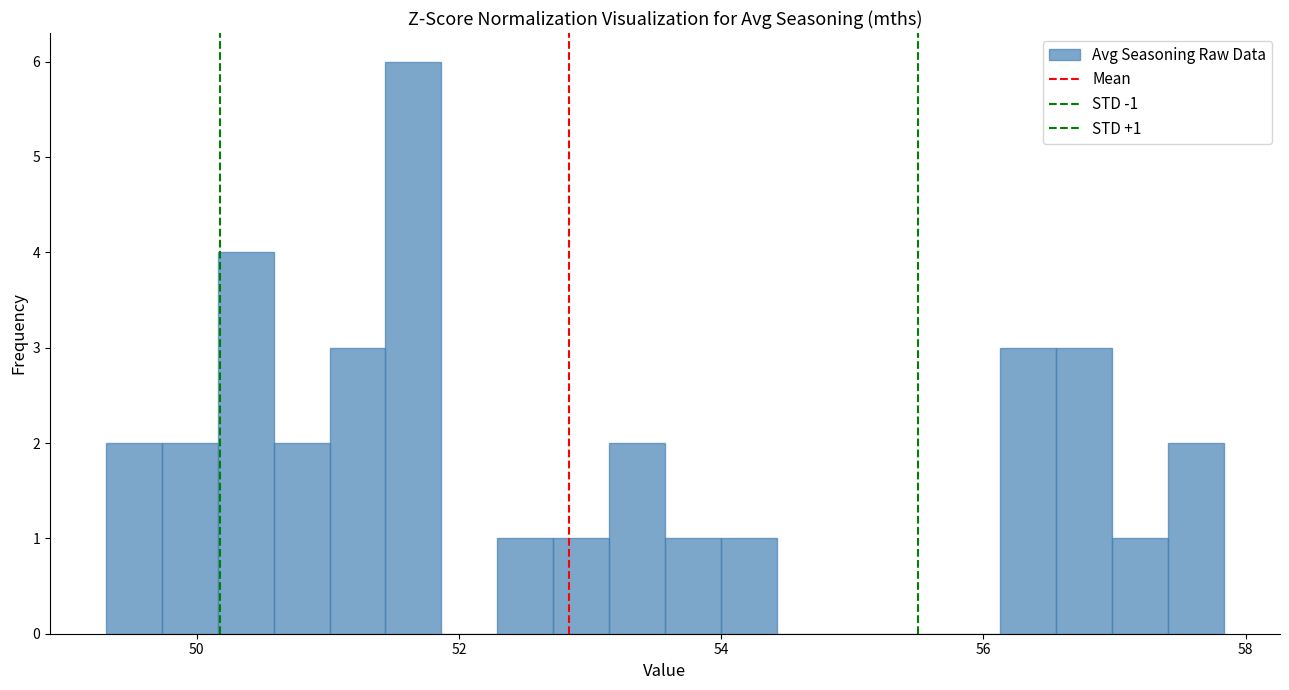

Around what value on the x-axis is the tallest bar? Give the approximate position of its centre, as read against the axis.

51.6